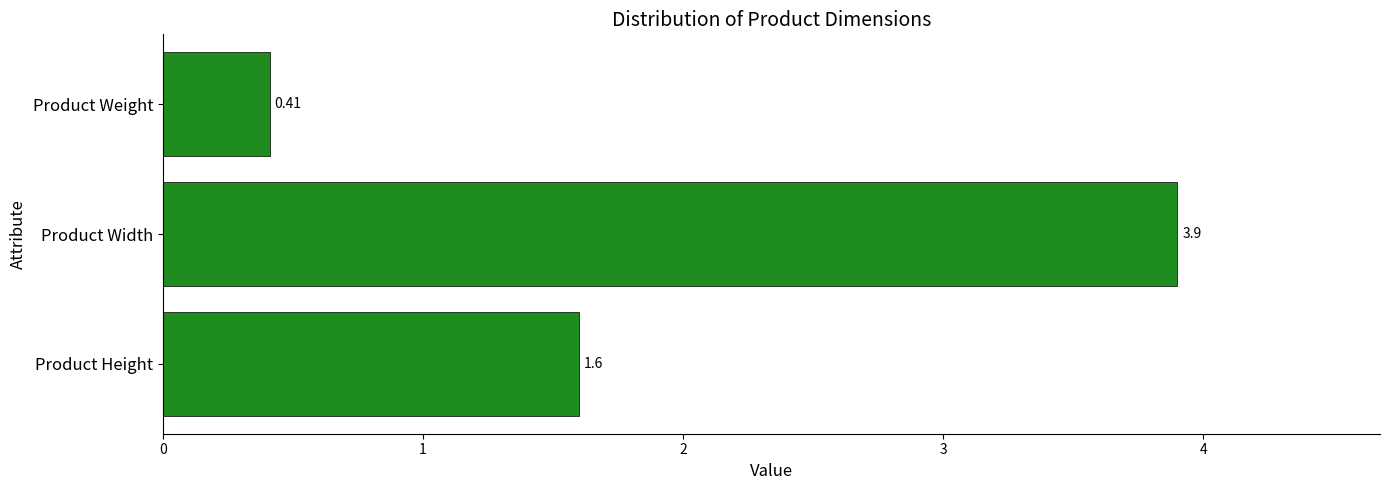

Rank the categories by value from highest to lowest.

Product Width, Product Height, Product Weight